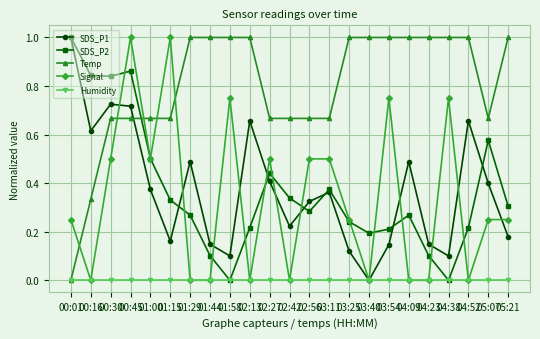

Is it true that Humidity equals 0.0 at 00:45?

True